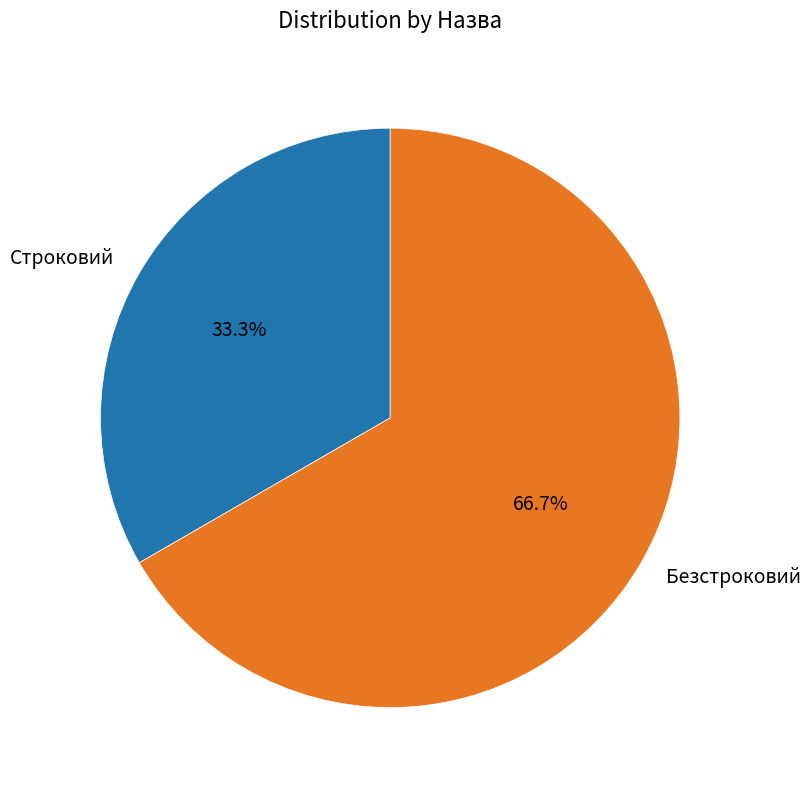

How many segments does this pie chart have?

2